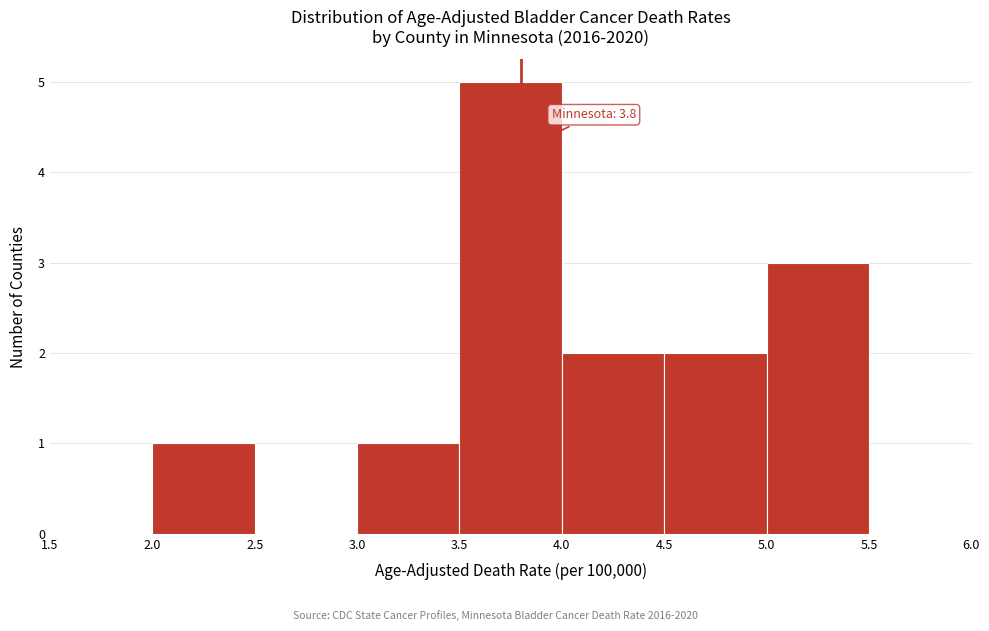

Over which range of the x-axis is the bar tallest?

3.5 to 4.0